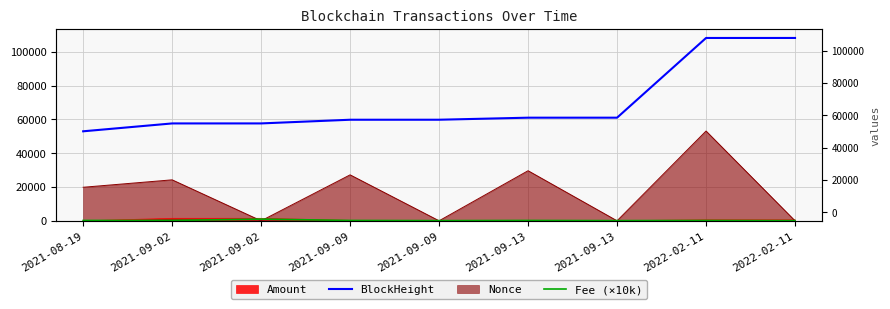

True or false: Fee (×10k) and BlockHeight cross at least once.

False